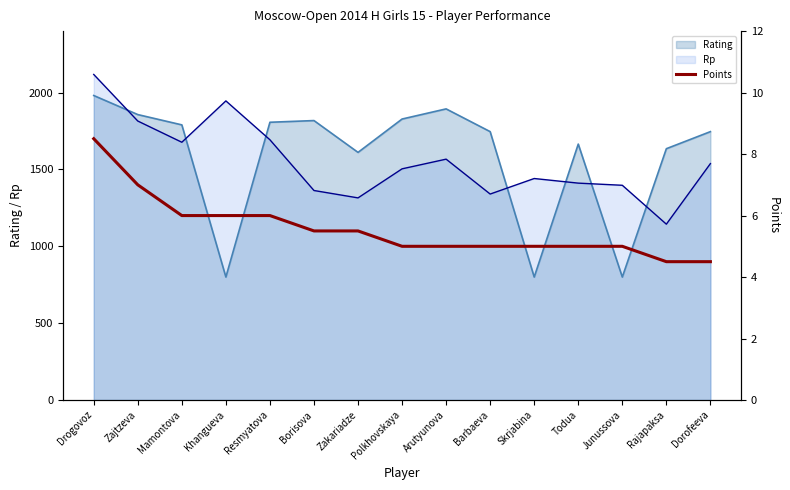

Reading left to right, transcribe all the data shown in this chart.

Drogovoz=8.5	Zajtzeva=7.0	Mamontova=6.0	Khangueva=6.0	Resmyatova=6.0	Borisova=5.5	Zakariadze=5.5	Polkhovskaya=5.0	Arutyunova=5.0	Barbaeva=5.0	Skrjabina=5.0	Todua=5.0	Junussova=5.0	Rajapaksa=4.5	Dorofeeva=4.5